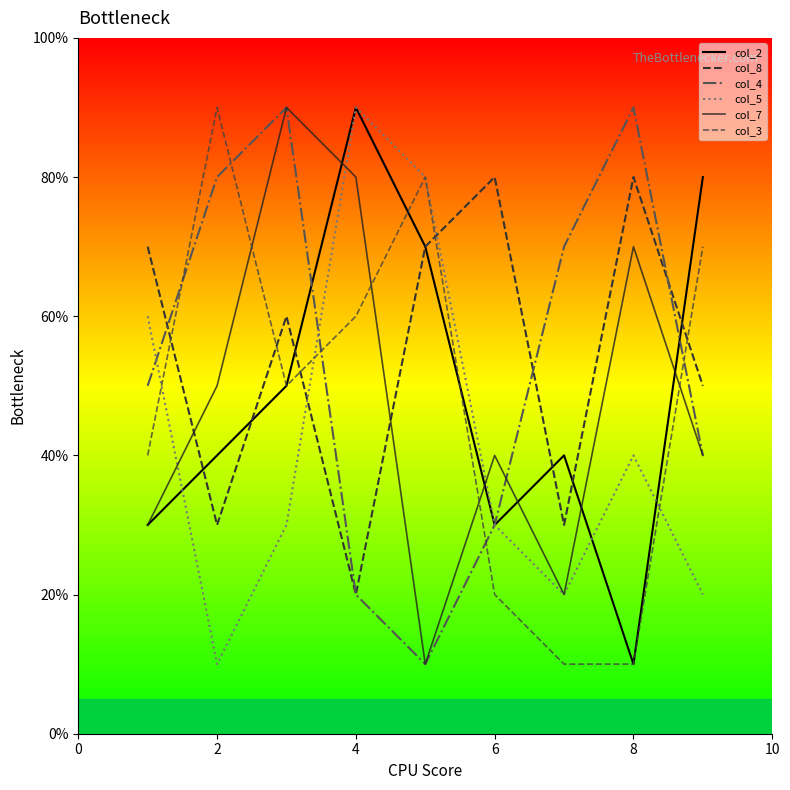

True or false: col_8 has more than 2 interior local peaks.

True